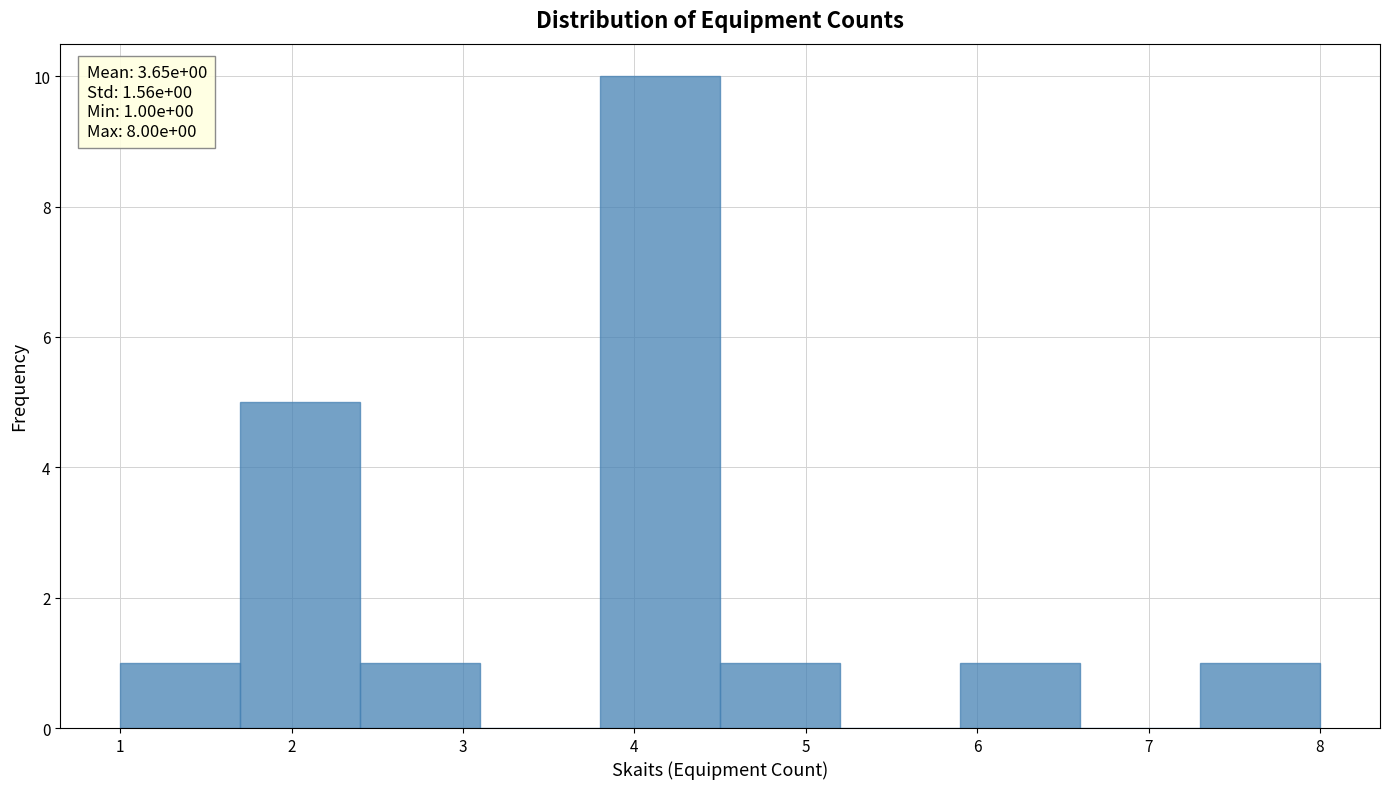

Over which range of the x-axis is the bar tallest?

3.8 to 4.5